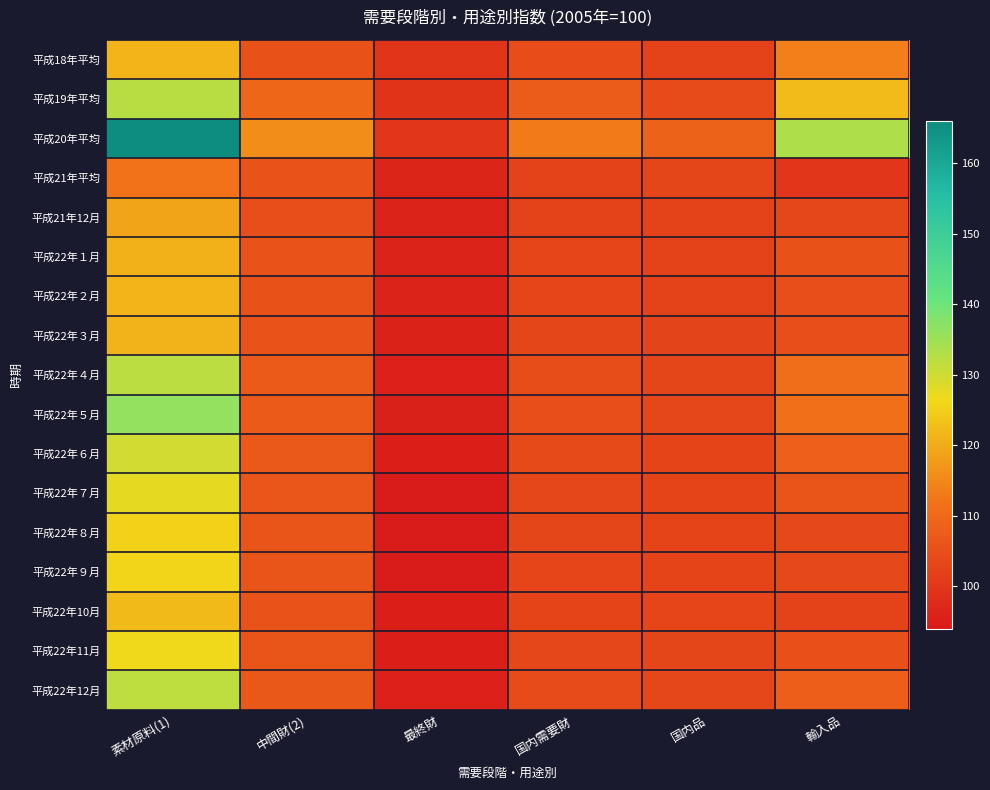

How many data points does each series have?

6